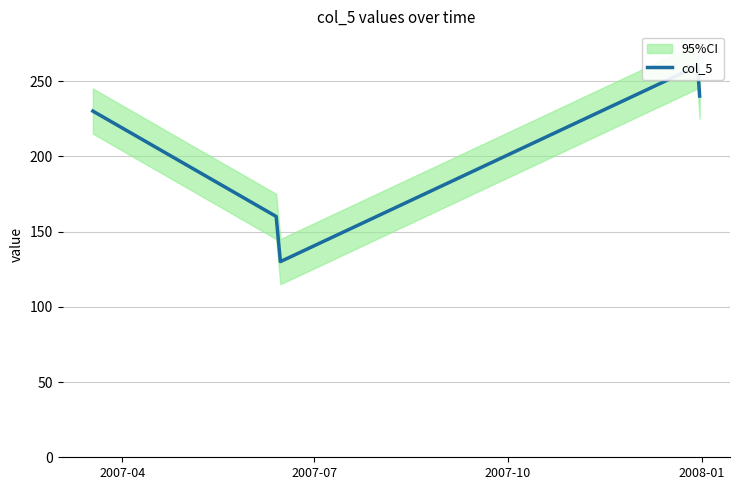

True or false: the data has more than 1 interior local peaks.

False